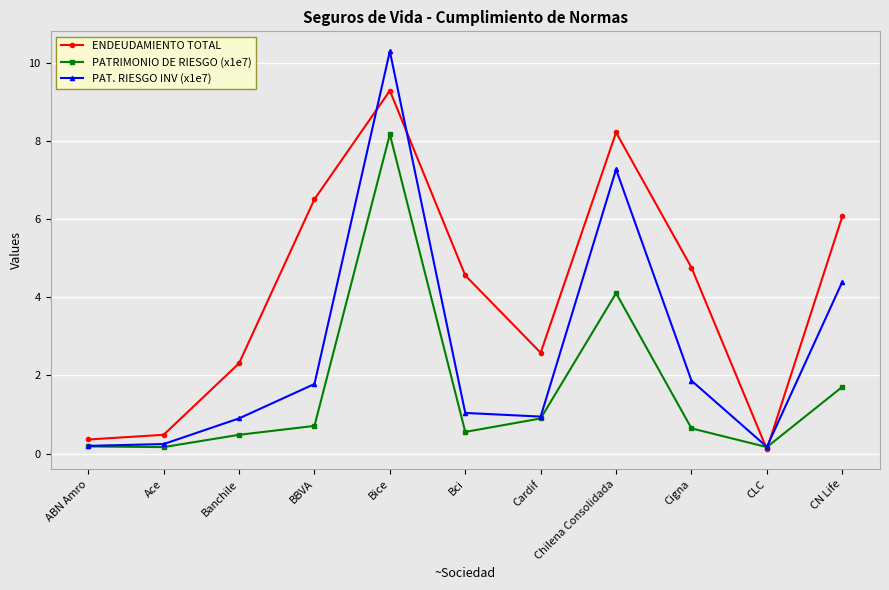

Is the value of PATRIMONIO DE RIESGO (x1e7) at Chilena Consolidada greater than the value of PAT. RIESGO INV (x1e7) at Cardif?

Yes